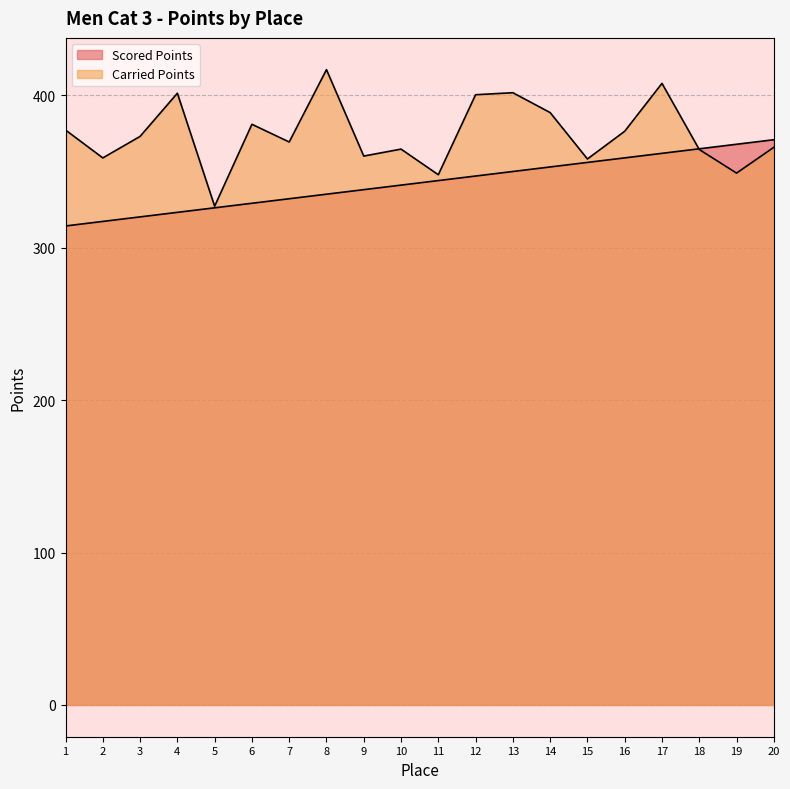

Between 12 and 17, which is larger?

17